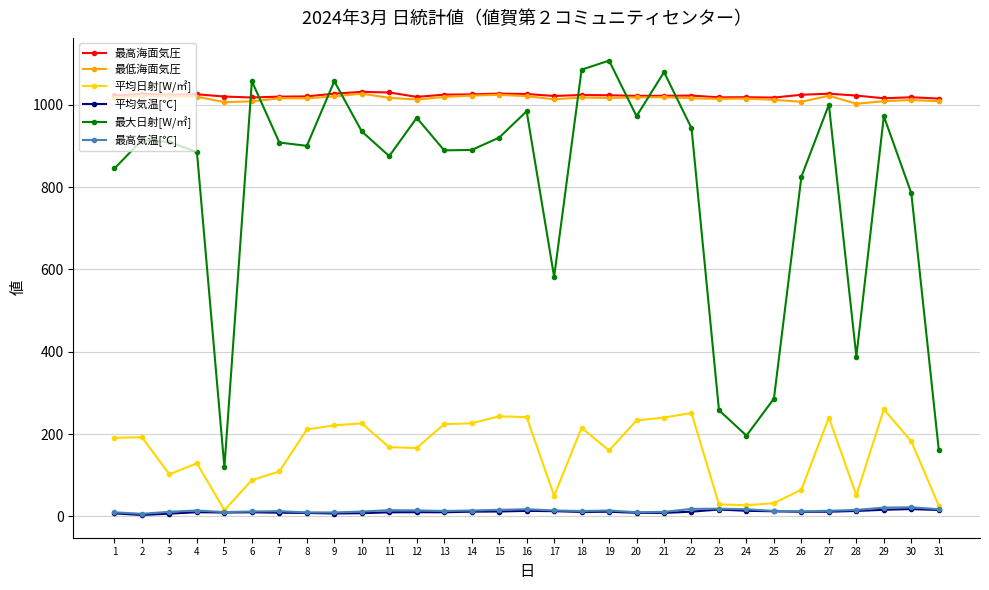

How many intersections are there between 最高海面気圧 and 最大日射[W/㎡]?

8